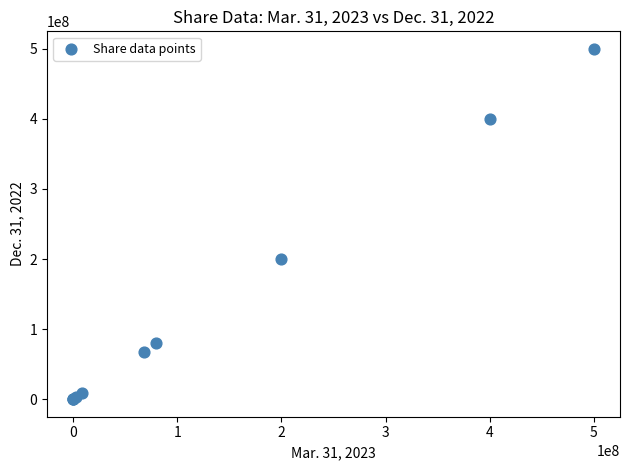

What Y value in the scatter plot is closest to 250000000?

200000000.0